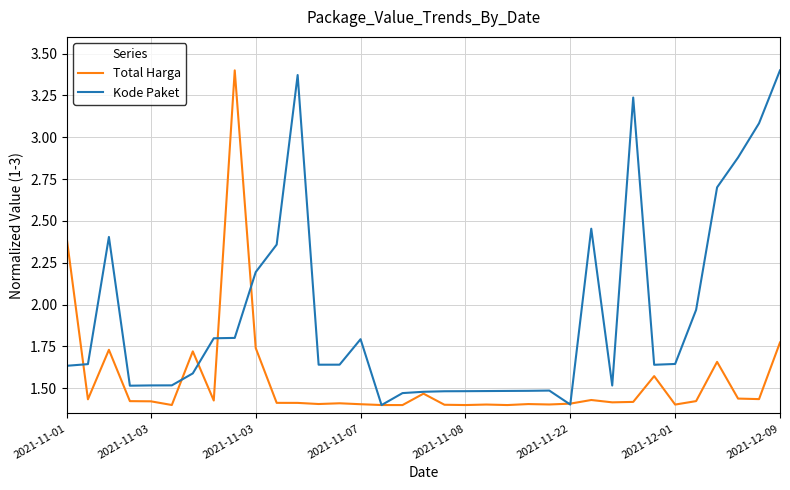

True or false: Total Harga and Kode Paket intersect in this chart.

True